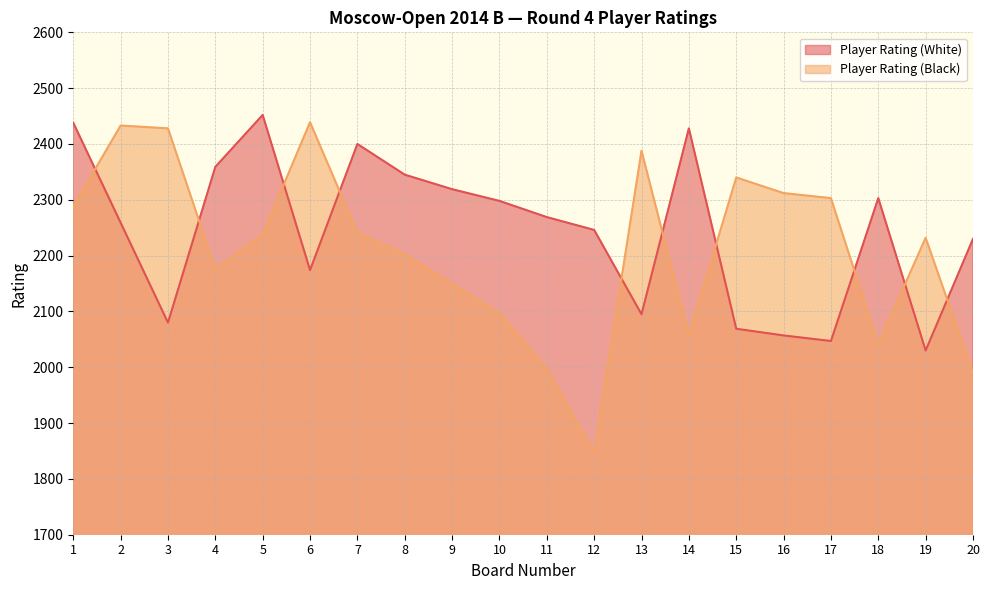

Is it true that Player Rating (White) equals 2080 at 3?

True